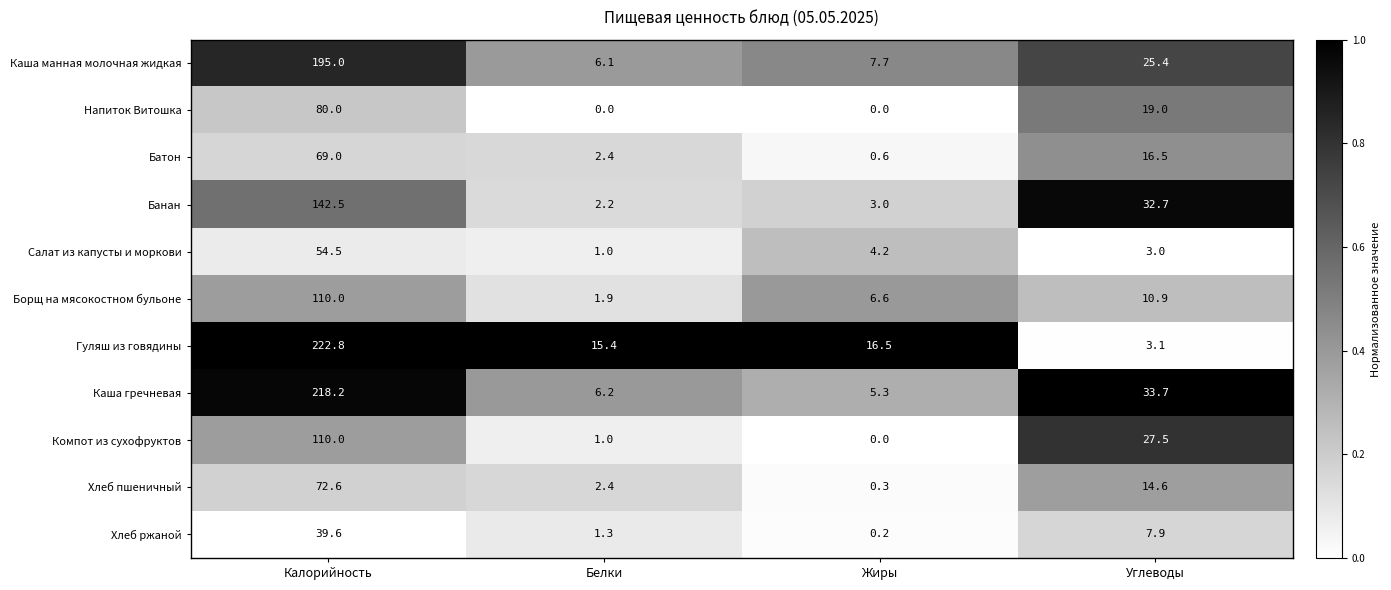

What is the difference between the Хлеб ржаной values at Калорийность and Жиры?

39.4